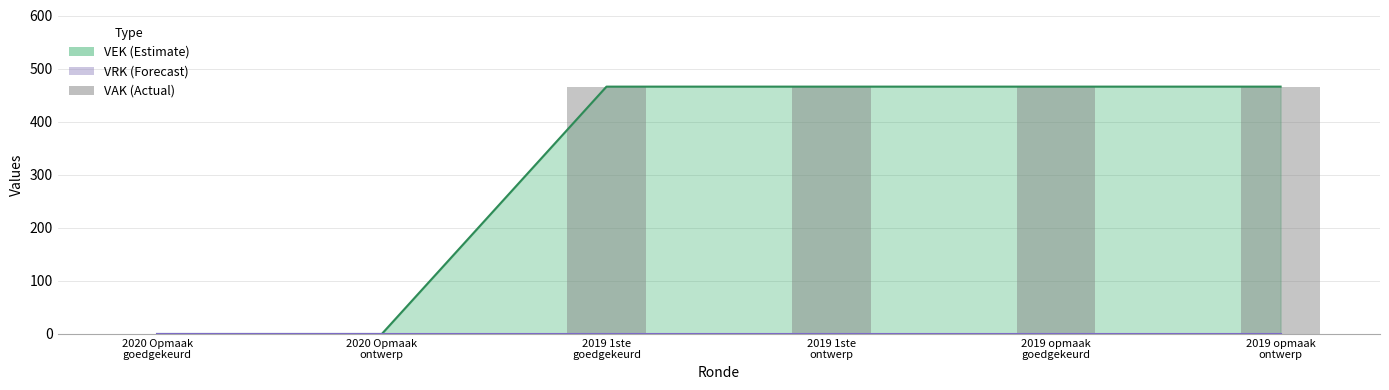

List the labels in order of value, largest first.

2019 1ste
goedgekeurd, 2019 1ste
ontwerp, 2019 opmaak
goedgekeurd, 2019 opmaak
ontwerp, 2020 Opmaak
goedgekeurd, 2020 Opmaak
ontwerp